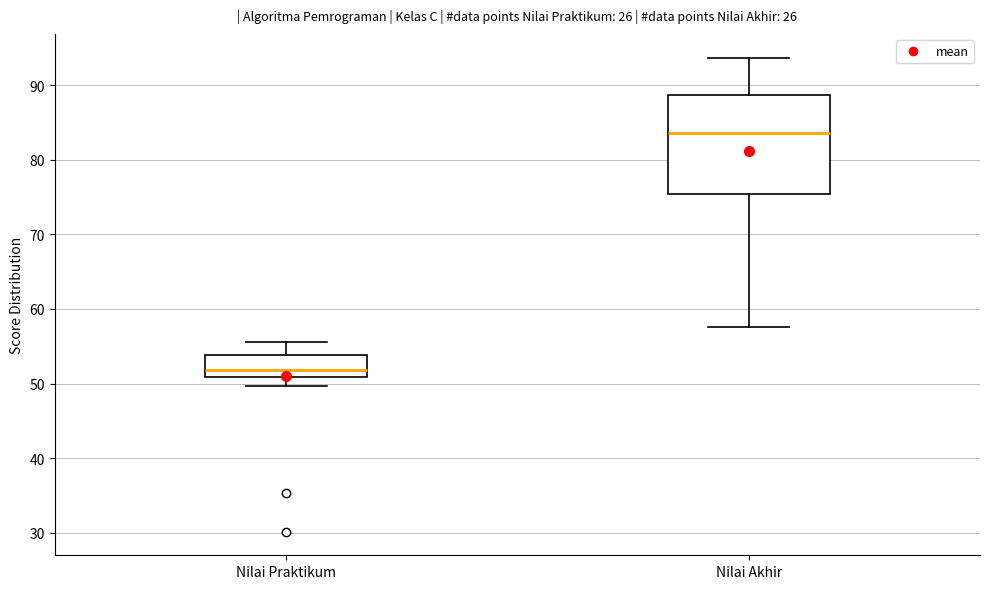

Reading left to right, transcribe this box plot: for each box, give where its median line is, the range the box spans, and where its two whiskers end, as read against the y-axis. The values are not printed on the chart, so give them approximately, as read against the axis.

Nilai Praktikum: median 52, box 51 to 54, whiskers 50 to 56
Nilai Akhir: median 84, box 75 to 89, whiskers 58 to 94